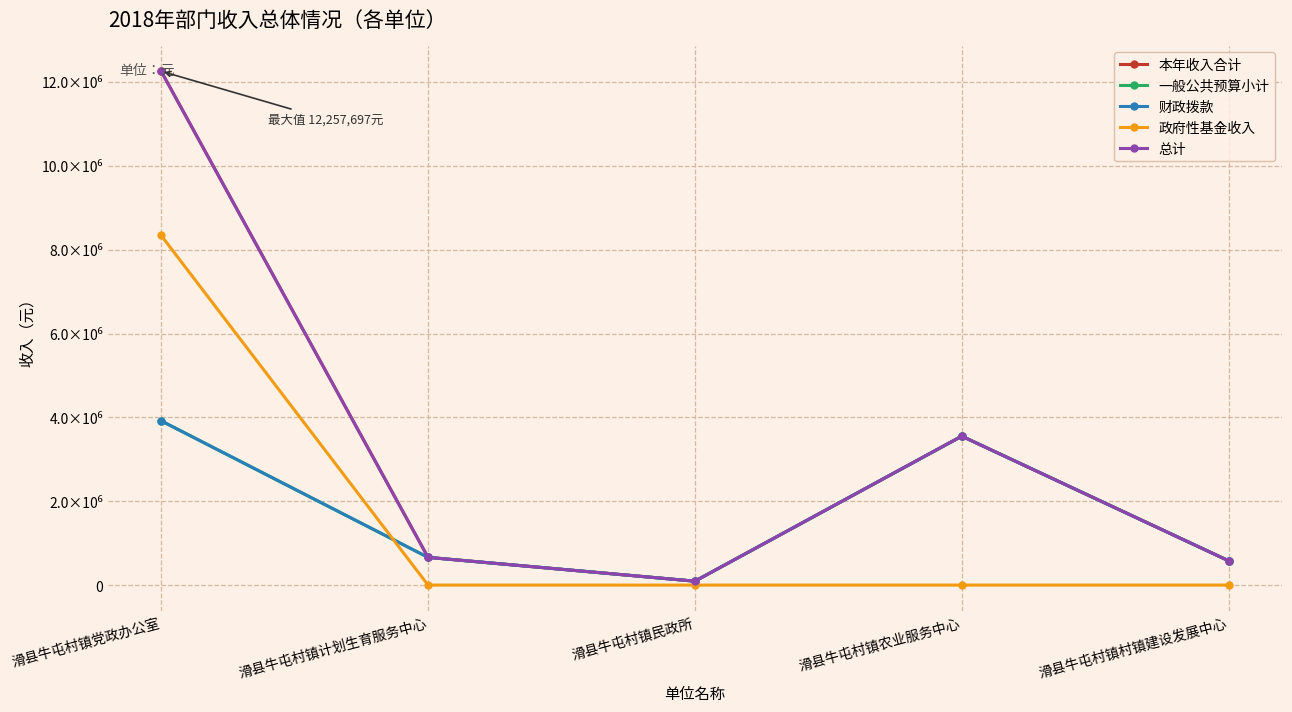

Does the chart have visible grid lines?

Yes